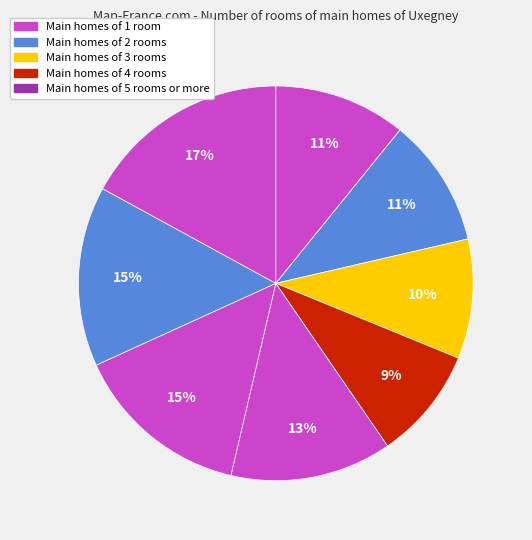

Count the number of slices in the pie.

8